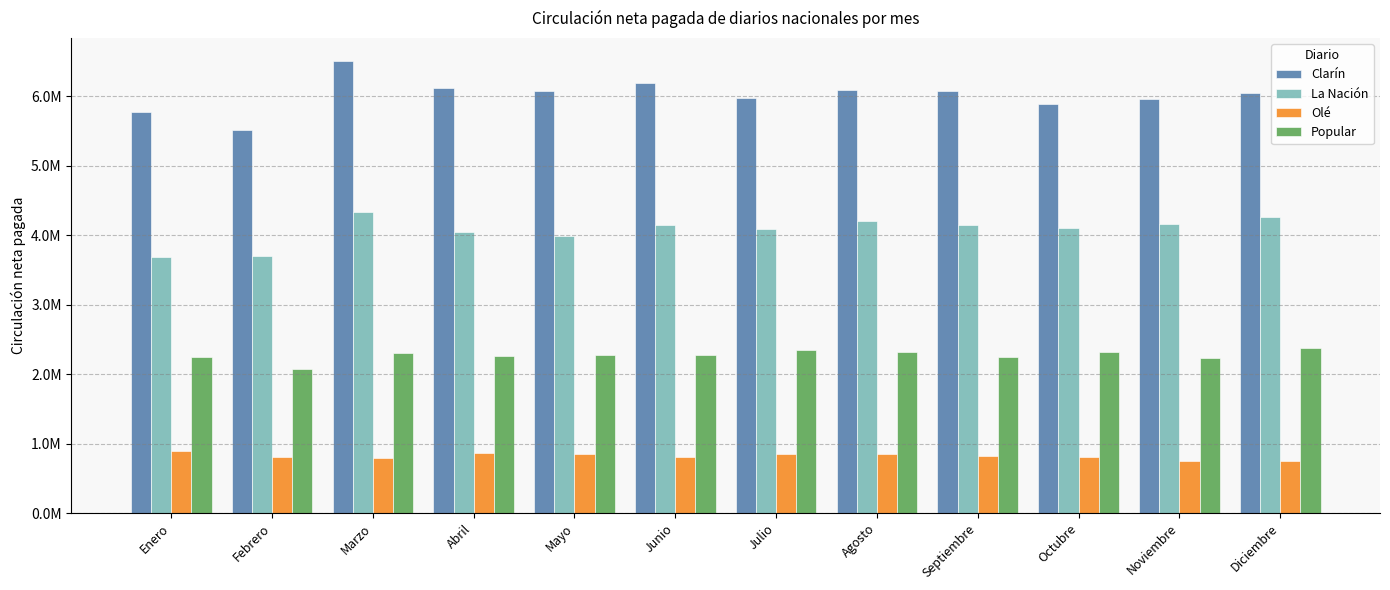

Which label corresponds to the smallest value in the chart?

Noviembre